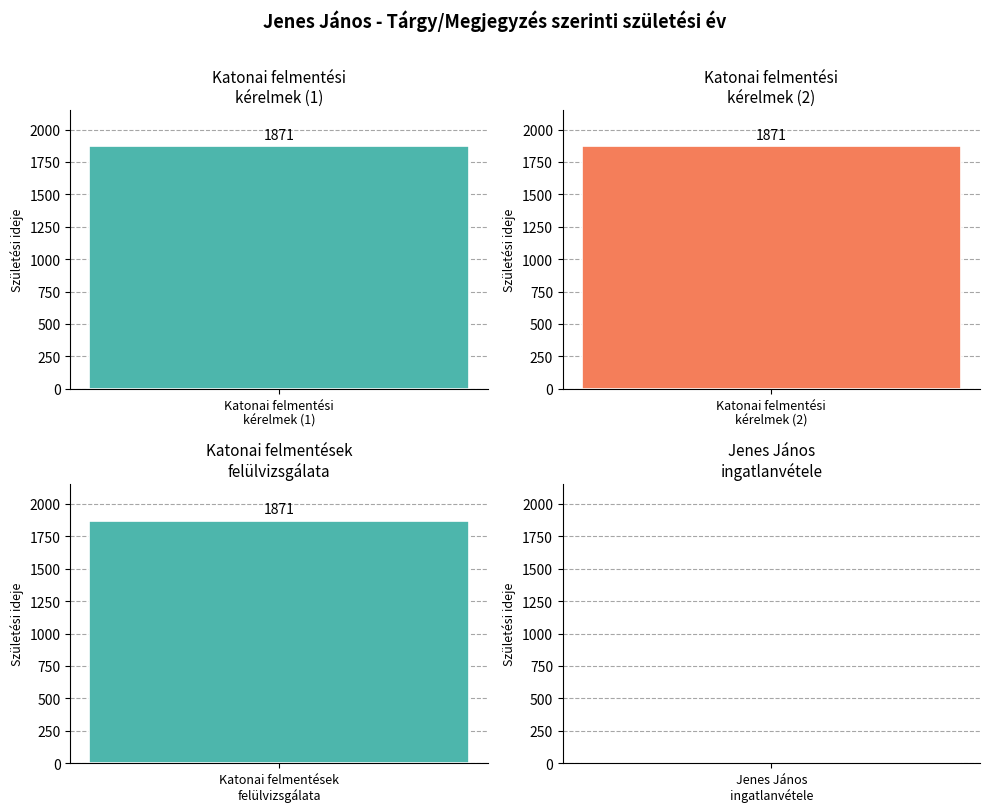

List the labels in order of value, smallest first.

3, 0, 1, 2